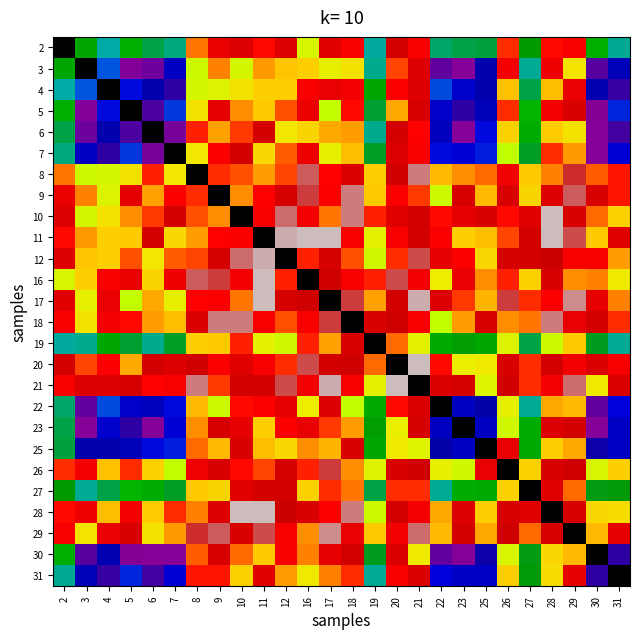

What is the difference between the highest and lowest values at 9?

14.0